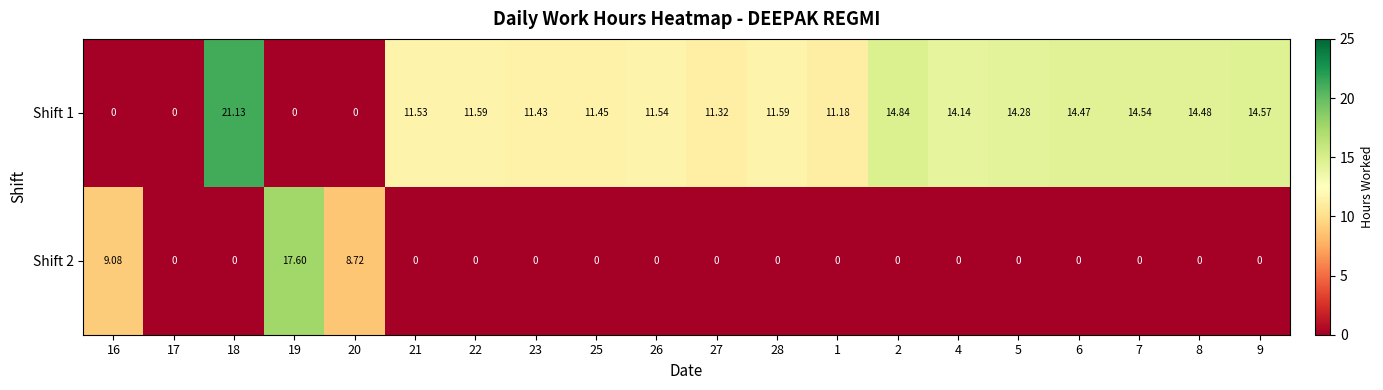

List the series in order of their overall mean, highest first.

Shift 1, Shift 2